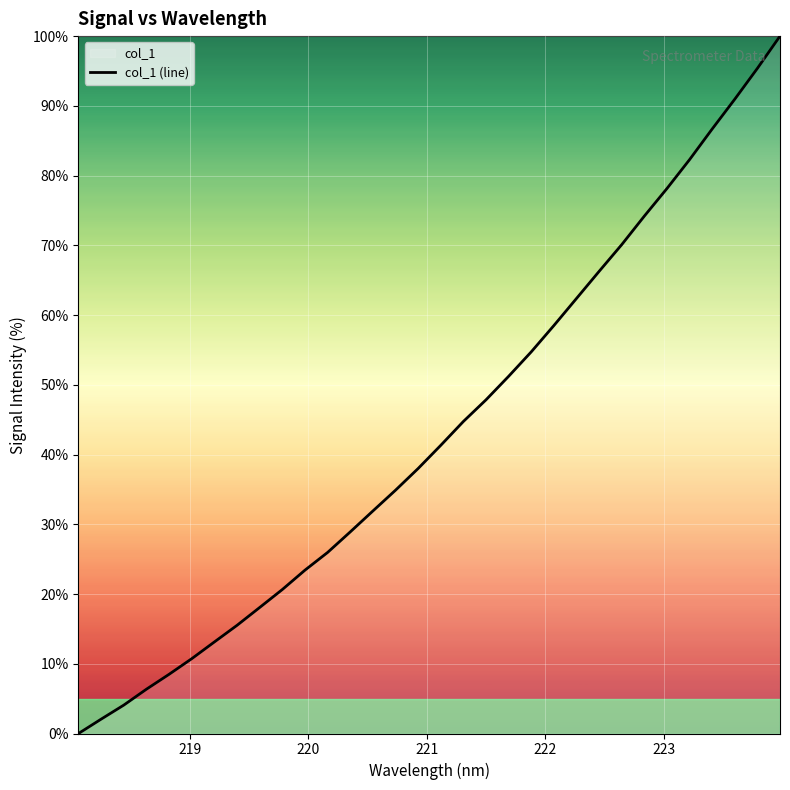

Does the chart display data point markers on the line(s)?

No